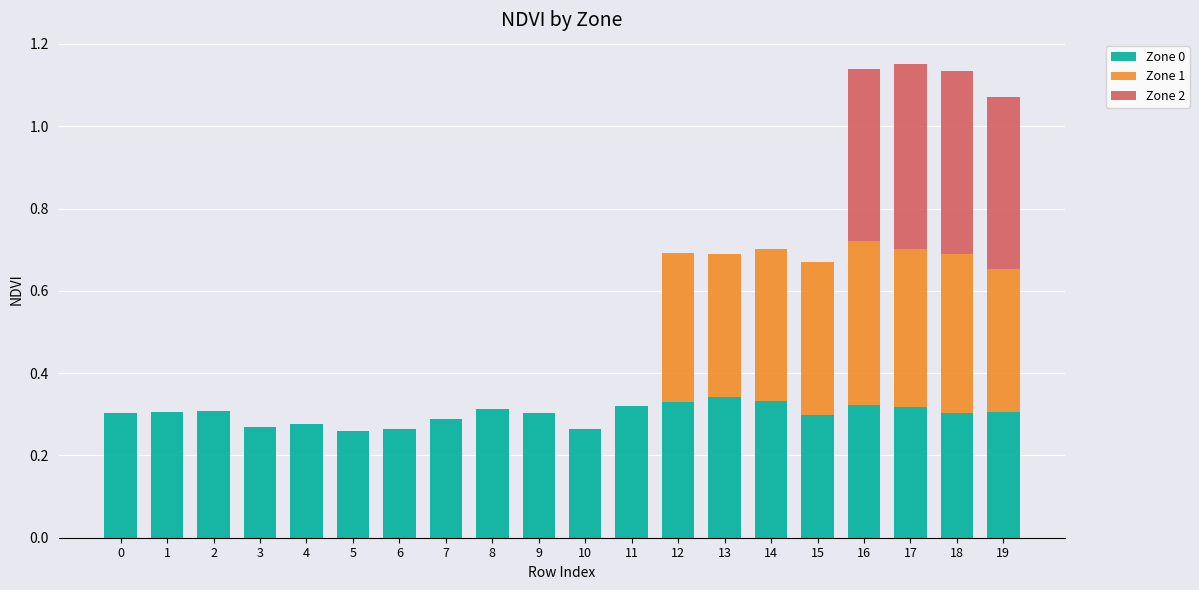

The value of Zone 0 at 9 is 0.3. True or false?

True